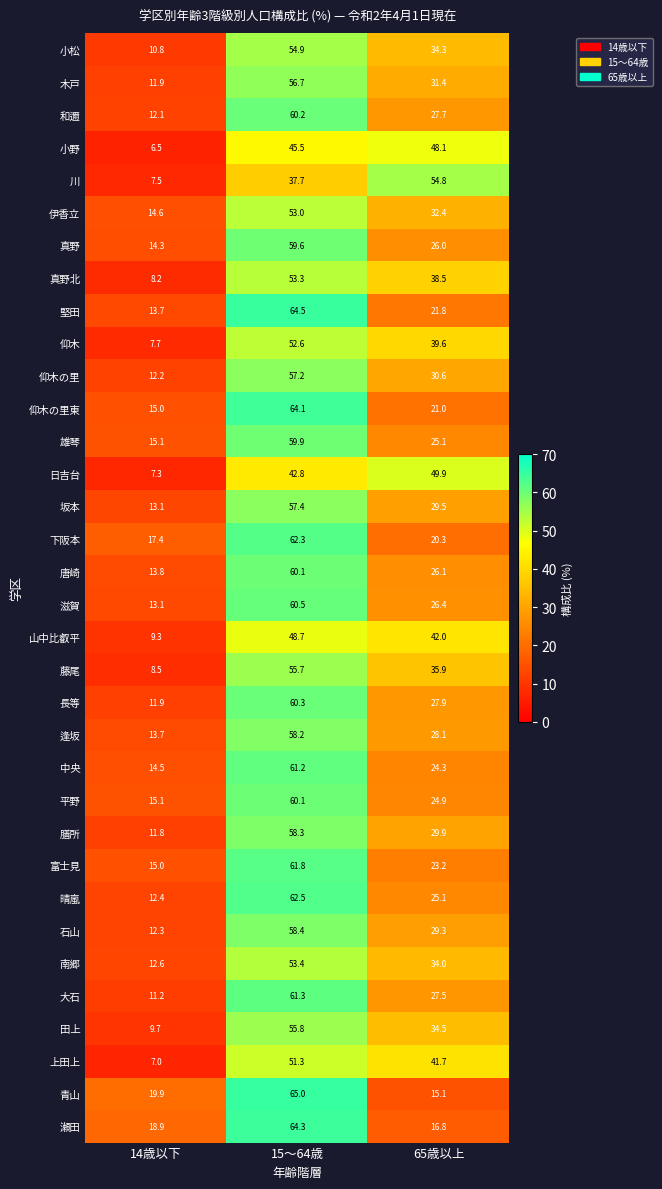

What is the difference between the highest and lowest values at 15〜64歳?

27.3